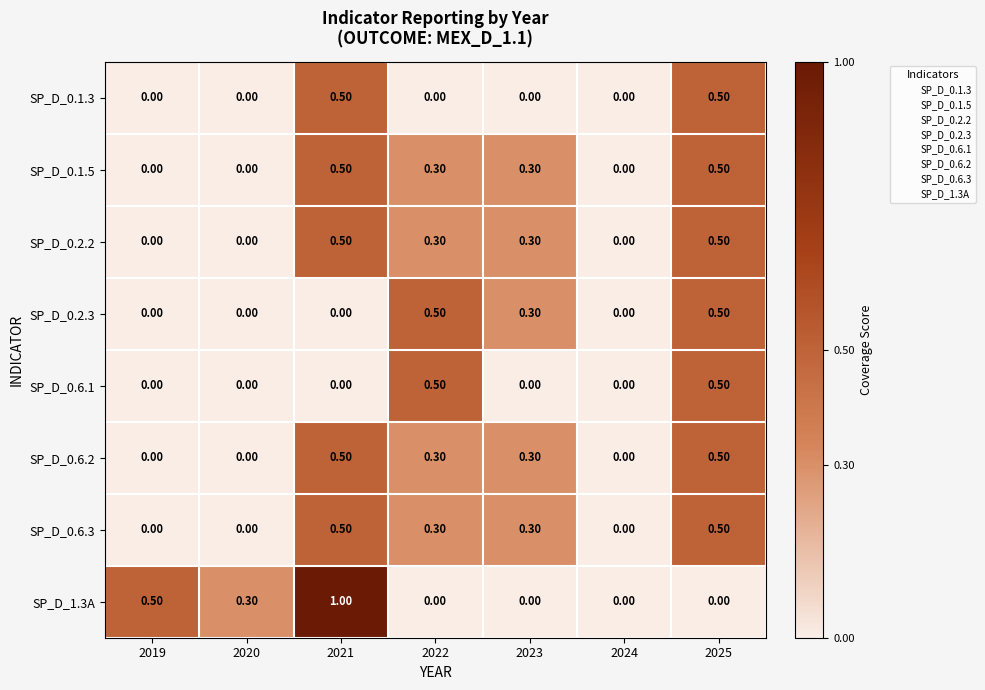

What is the difference between the second highest and second lowest values in the SP_D_0.6.2 series?

0.5